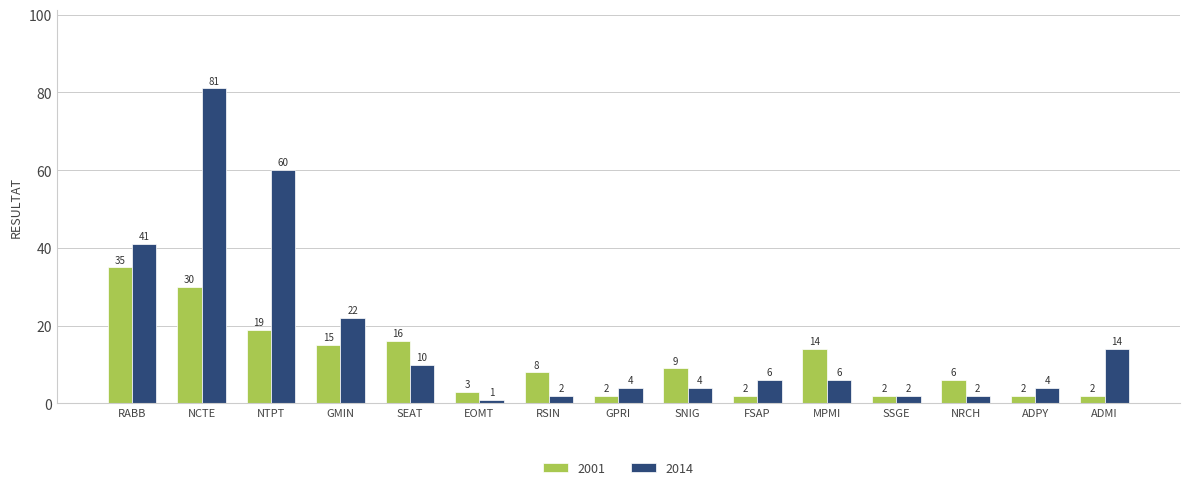

How many data points in 2001 are less than 8?

7